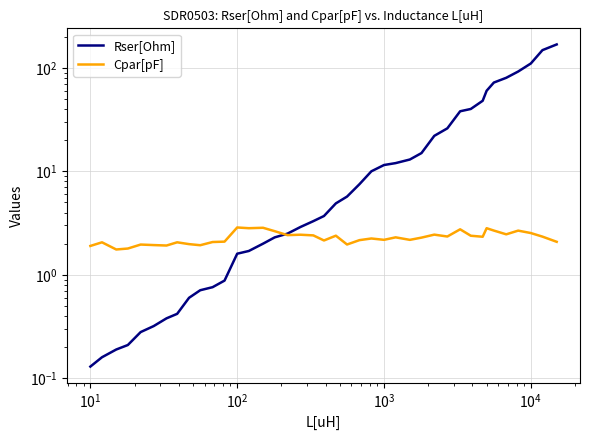

What is the difference between the maximum and minimum values in the Rser[Ohm] series?

167.9